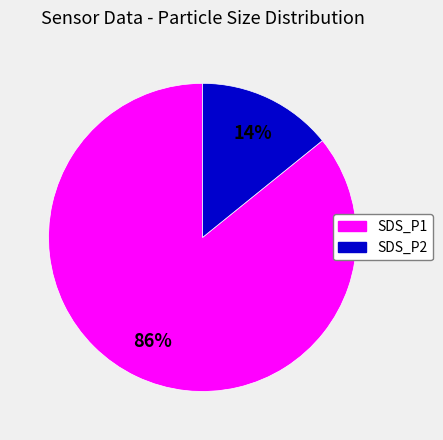

How many segments does this pie chart have?

2